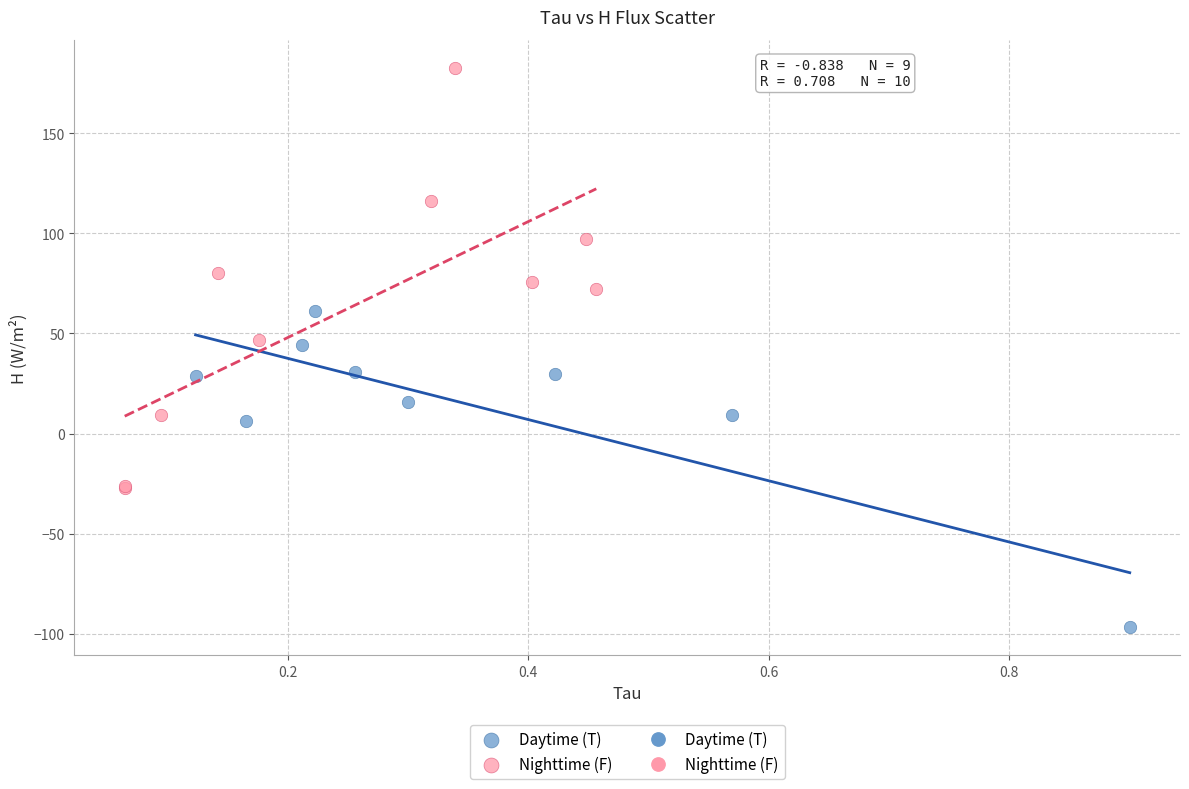

Which series has the largest Y range (max minus min)?

Nighttime (F)